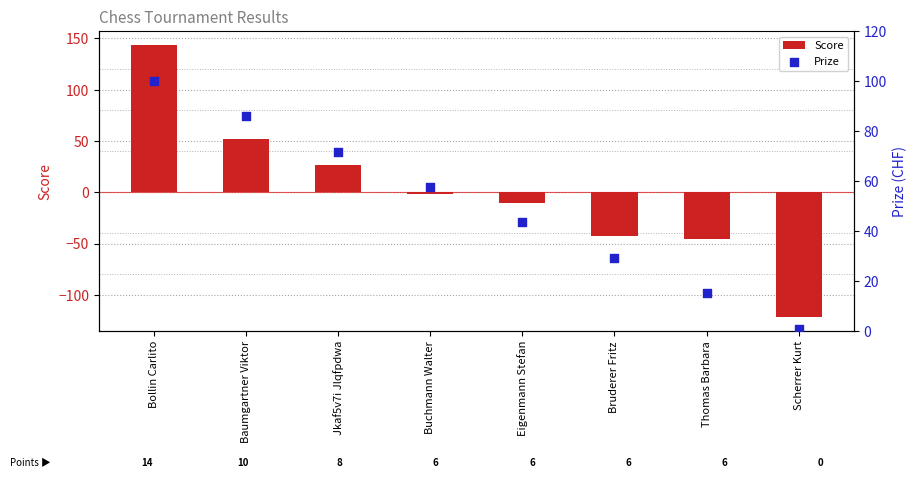

Which series reaches the maximum Y coordinate?

Score